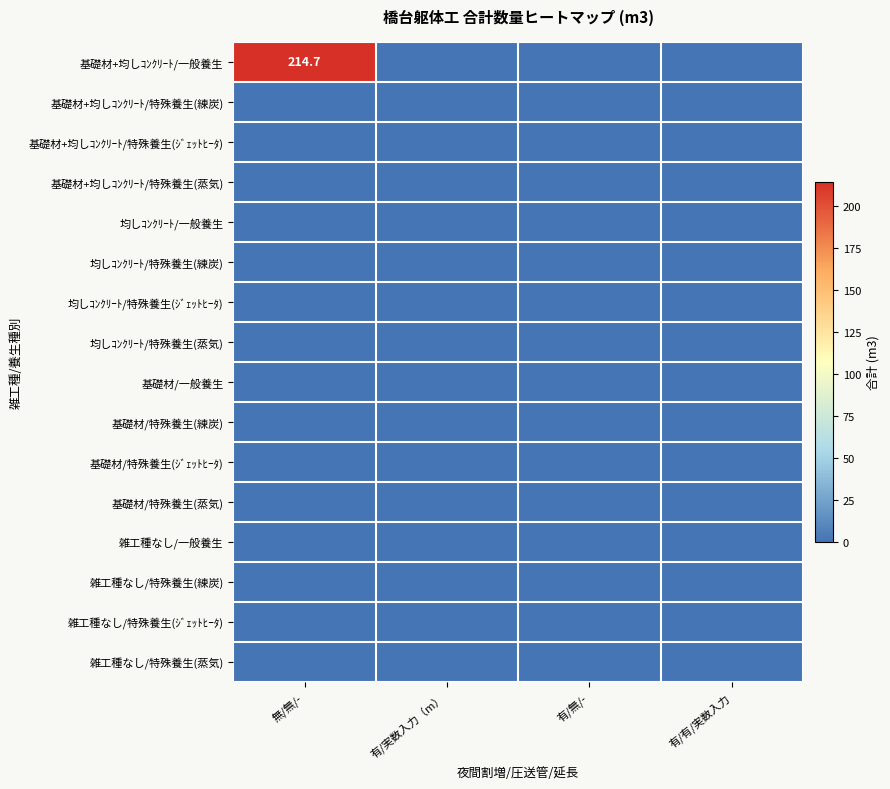

At how many categories does at least one series exceed 0?

1